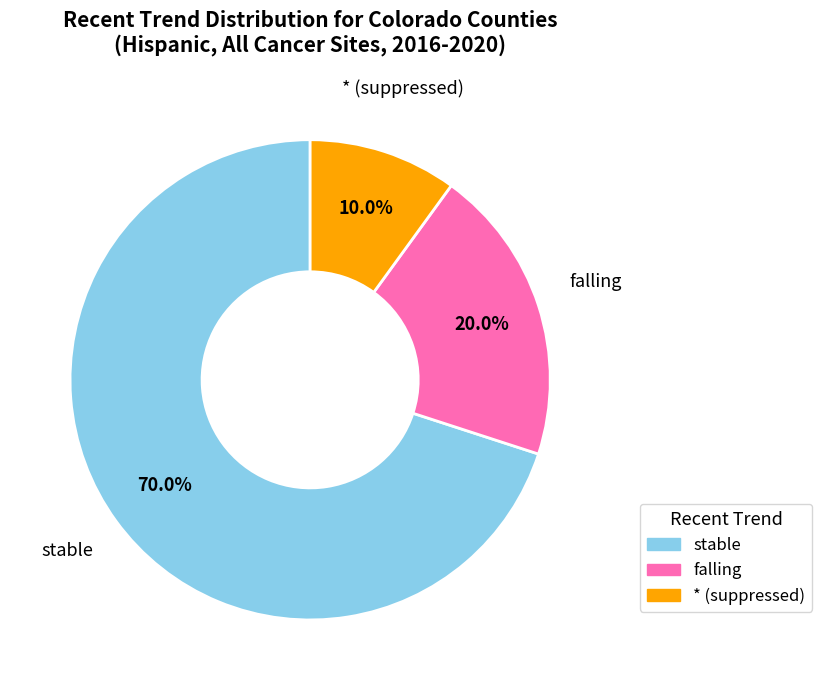

Is there a majority slice in this chart?

Yes